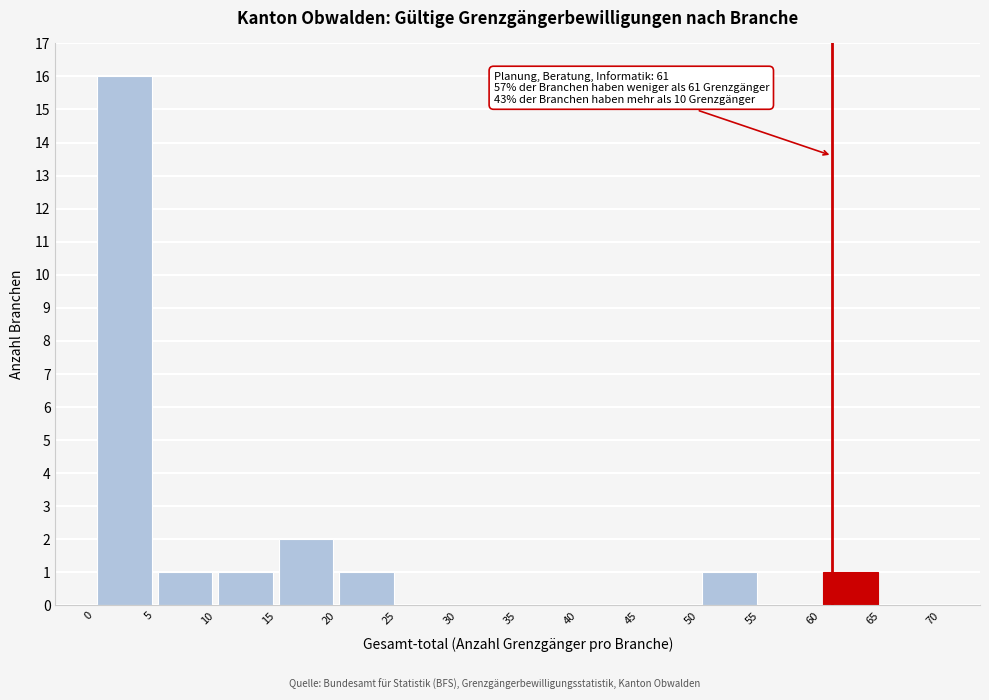

Over which range of the x-axis is the bar tallest?

0 to 5